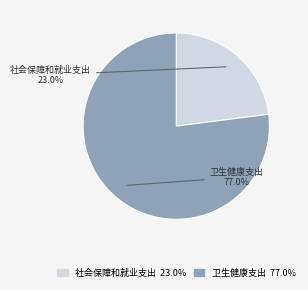

Between 社会保障和就业支出 and 卫生健康支出, which is larger?

卫生健康支出